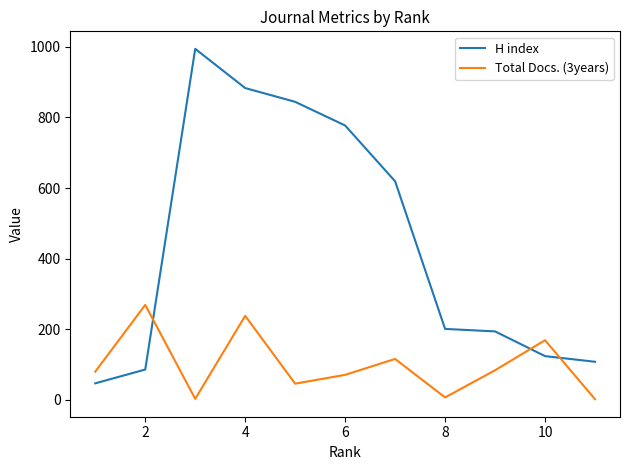

Which series has the widest spread of values?

H index